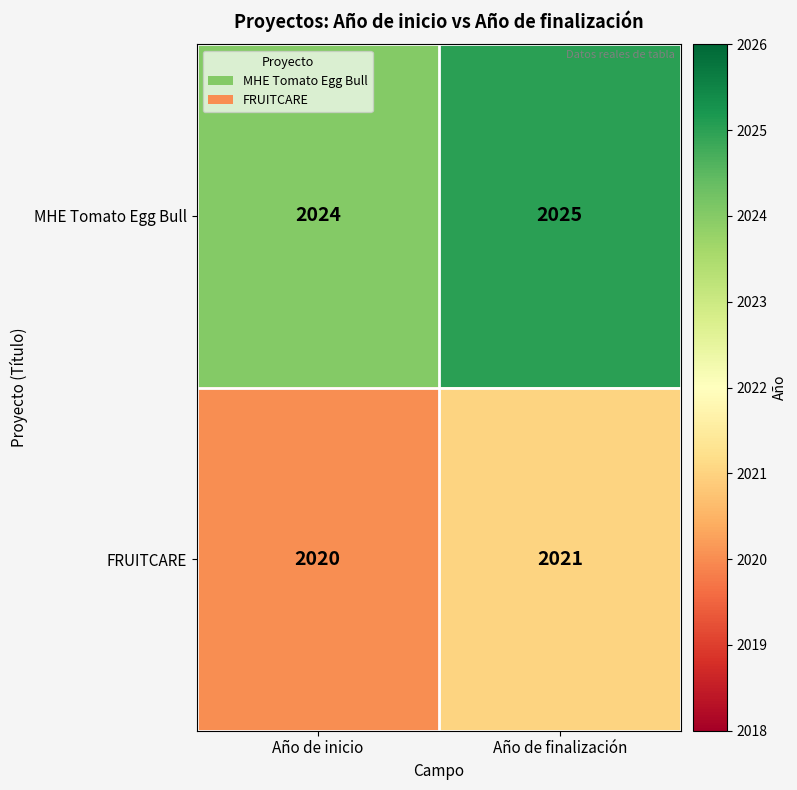

Reading left to right, what are all the values shown in this chart?

MHE Tomato Egg Bull: Año de inicio=2024	Año de finalización=2025
FRUITCARE: Año de inicio=2020	Año de finalización=2021